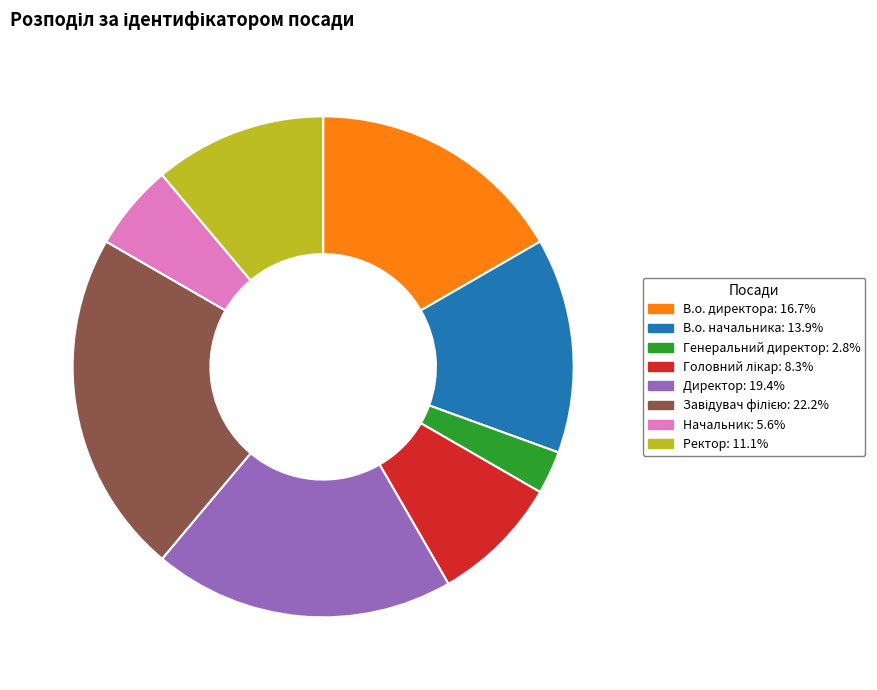

Do Генеральний директор and В.о. начальника together represent more than half of the pie?

No